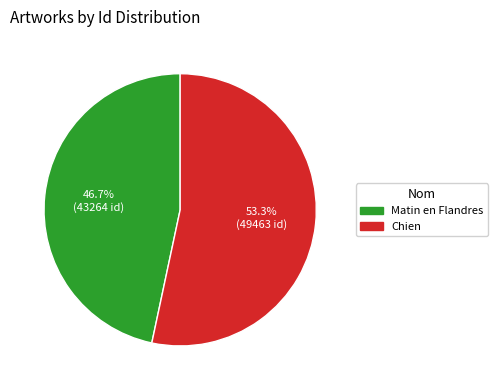

Does any single category account for the majority?

Yes